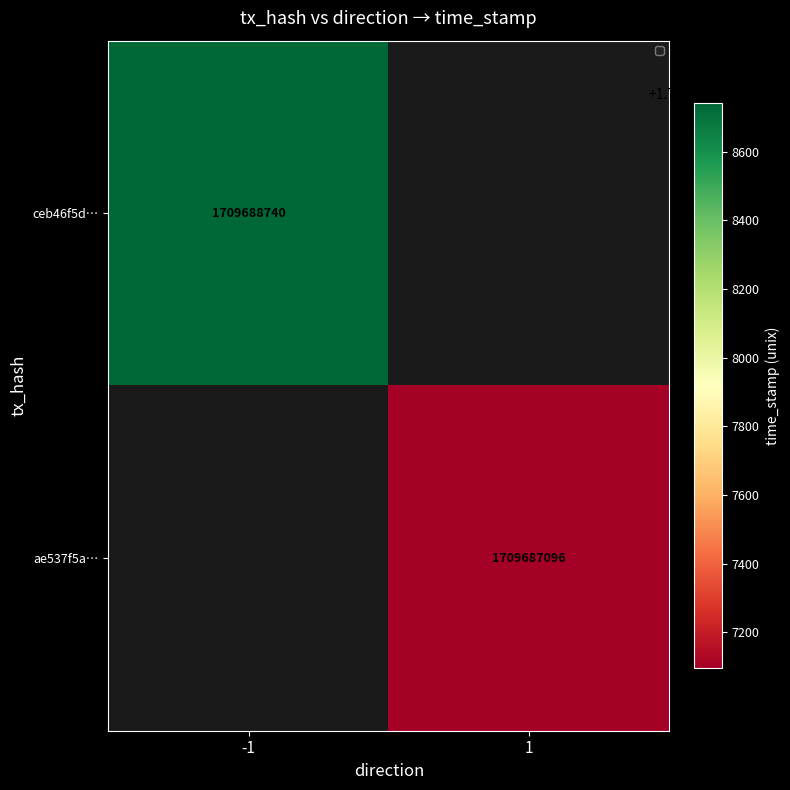

What is the highest value of the ae537f5a956d0c8aa3cb7235ab19d9d5a9e7d59 series?

1709687096